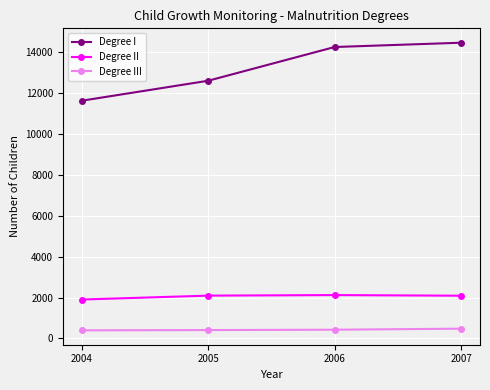

True or false: Degree III has more than 1 points higher than both neighbors.

False